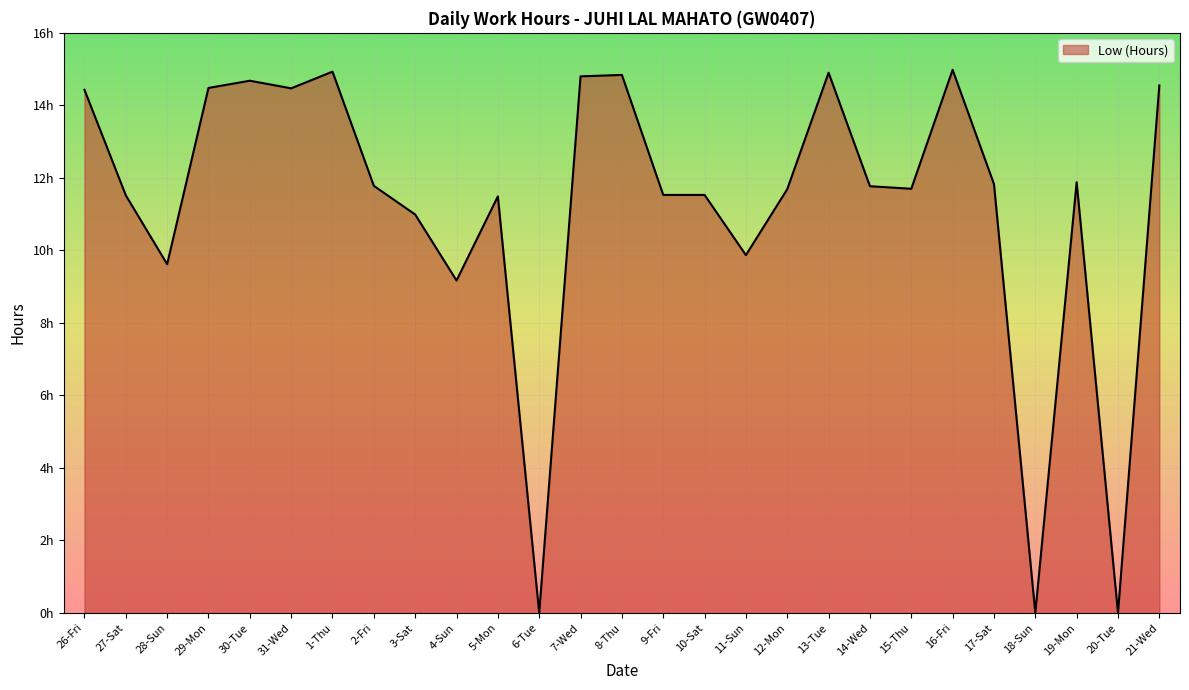

Does the chart display data point markers on the line(s)?

No